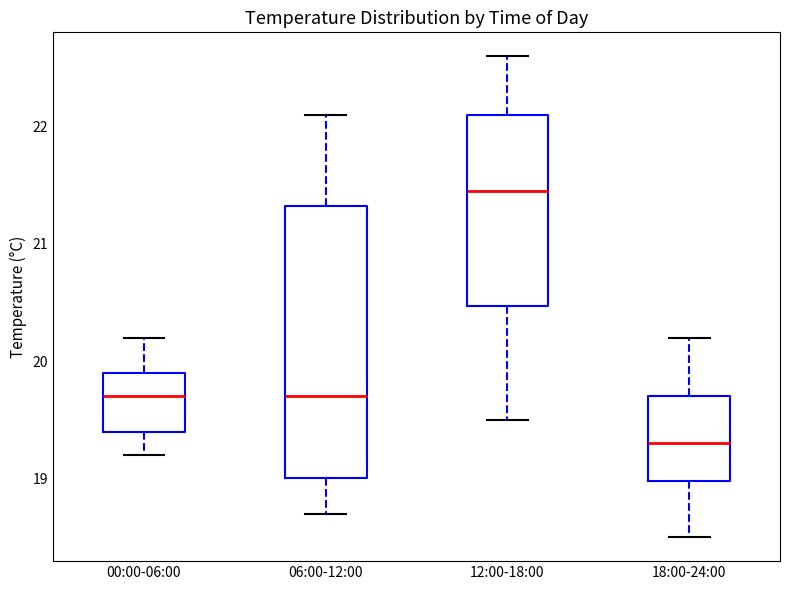

Where does the median line of the box for 12:00-18:00 sit on the y-axis? The values are not printed on the chart, so give them approximately, as read against the axis.

21.5